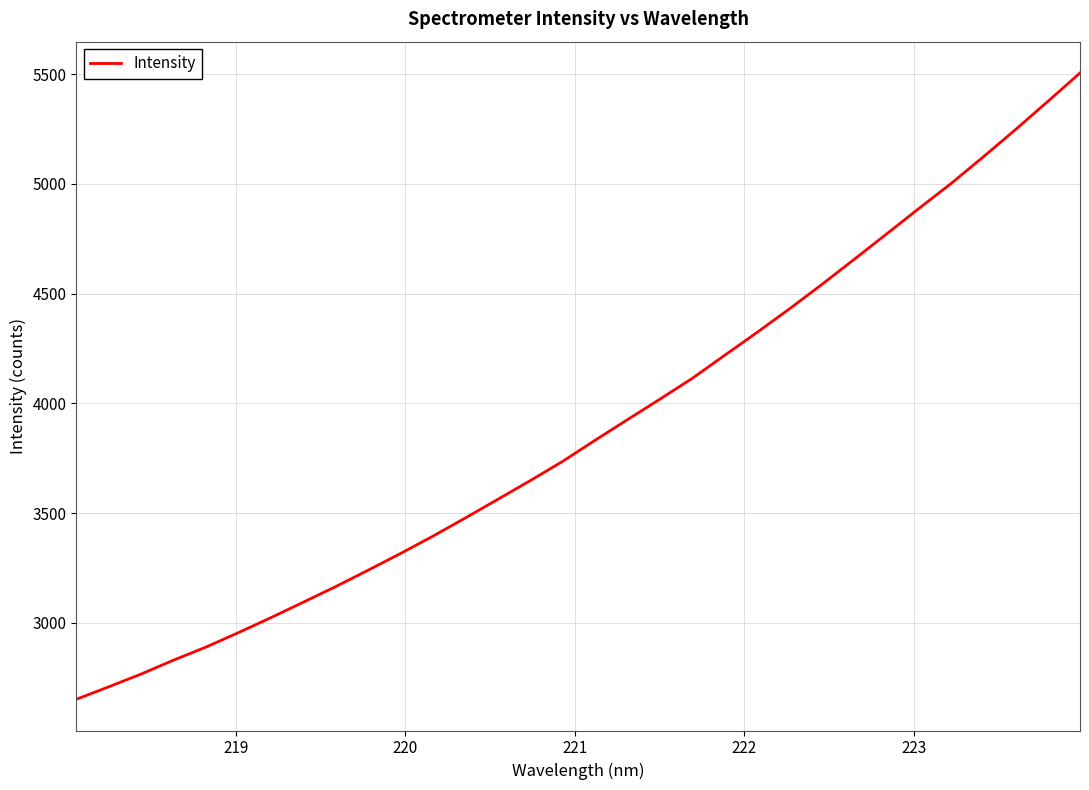

What is the minimum value shown in the chart?

2652.7